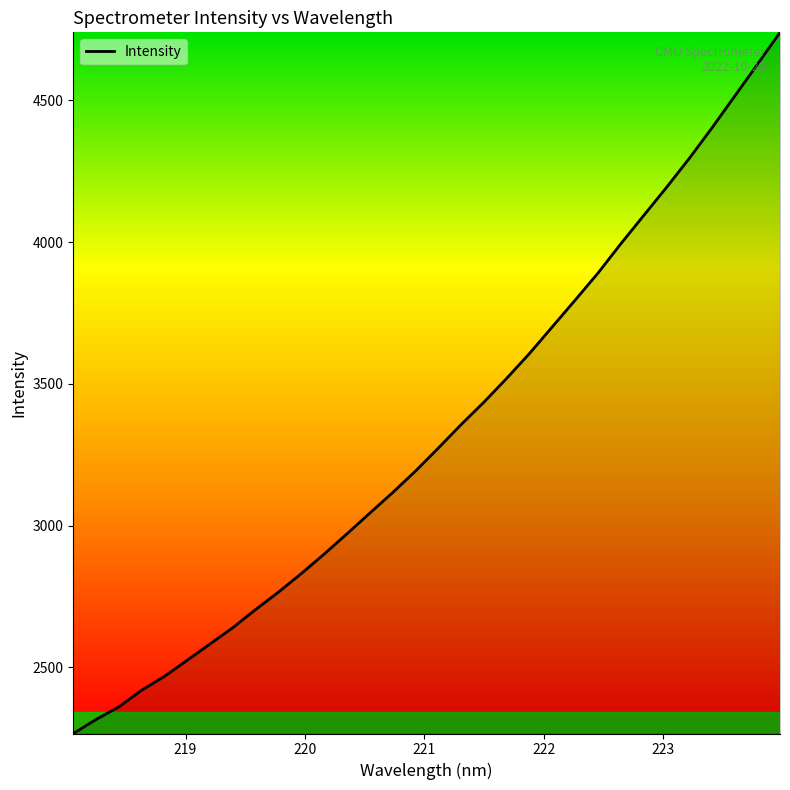

What is the smallest value displayed?

2267.0